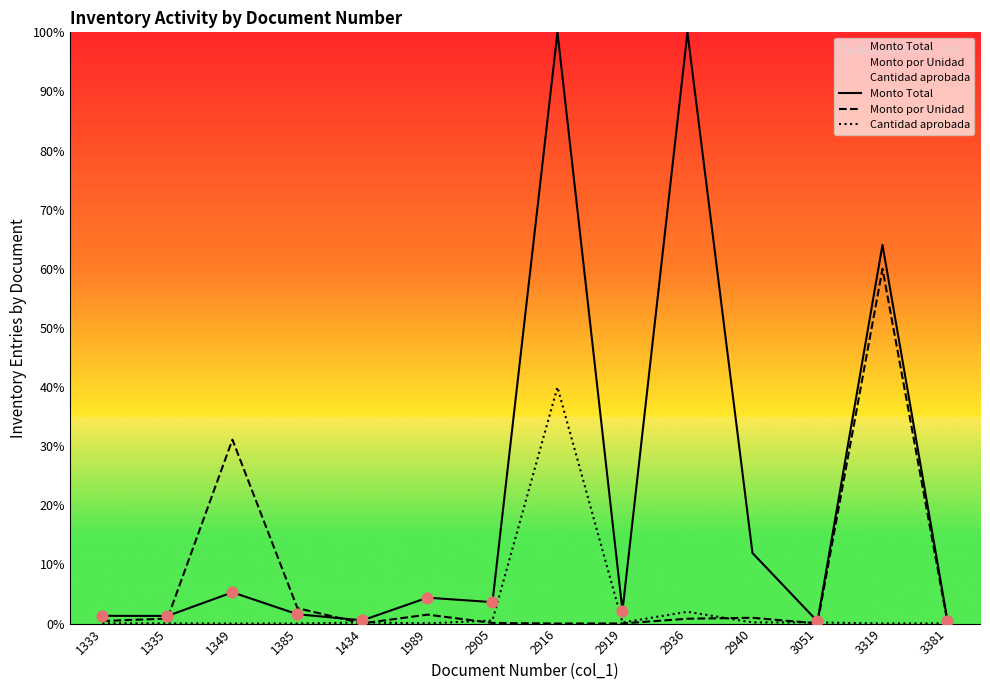

Which series has the largest Y range (max minus min)?

Monto Total